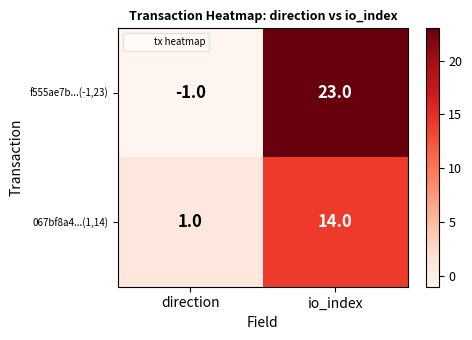

List the series in order of their peak value, highest first.

f555ae7b...(-1,23), 067bf8a4...(1,14)